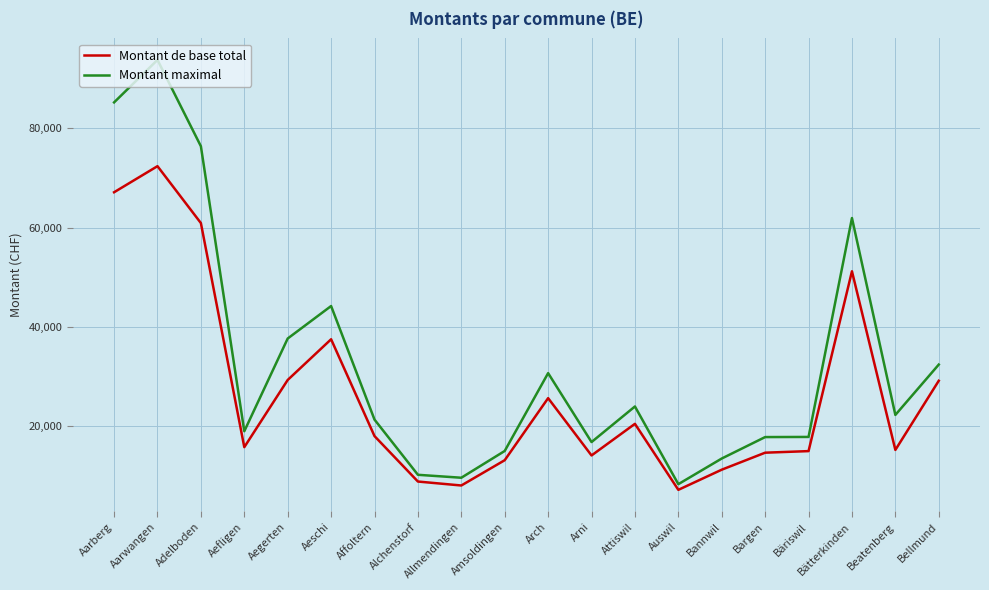

What is the greatest value displayed?

93758.0